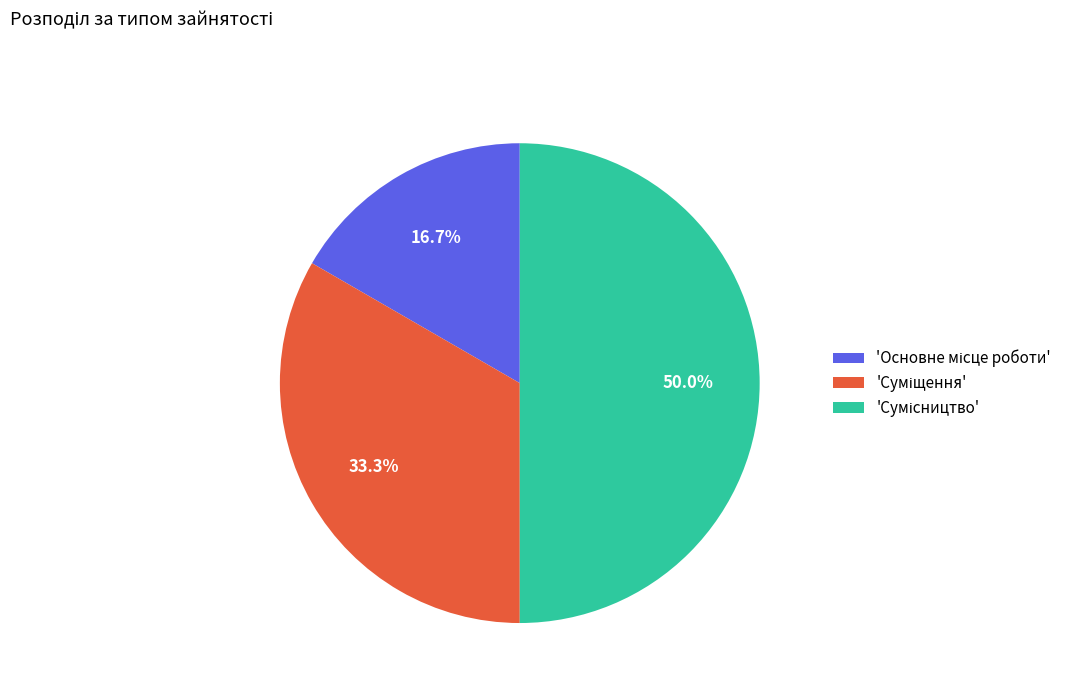

Count the number of slices in the pie.

3